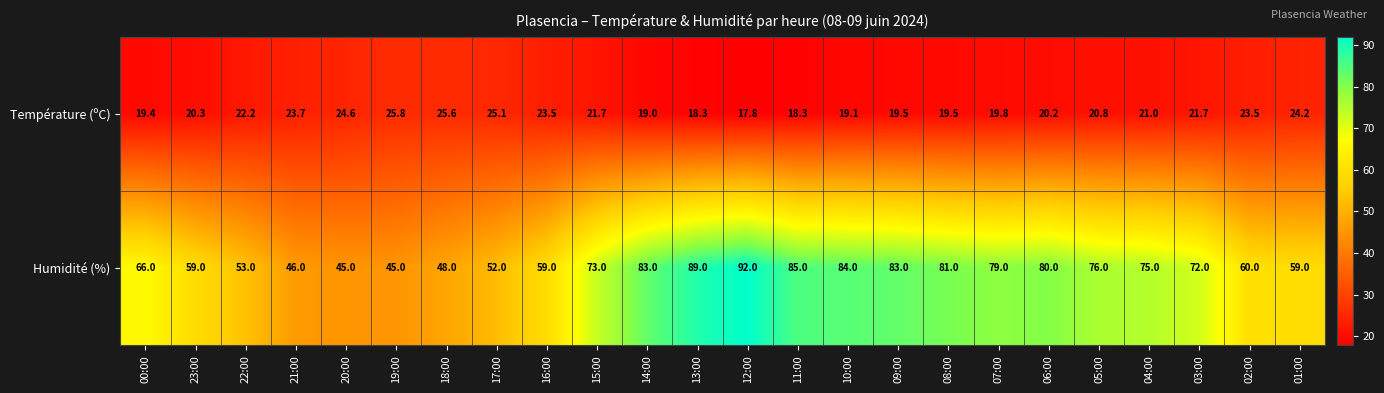

The Température (ºC) series shows 35.3 at 22:00. True or false?

False